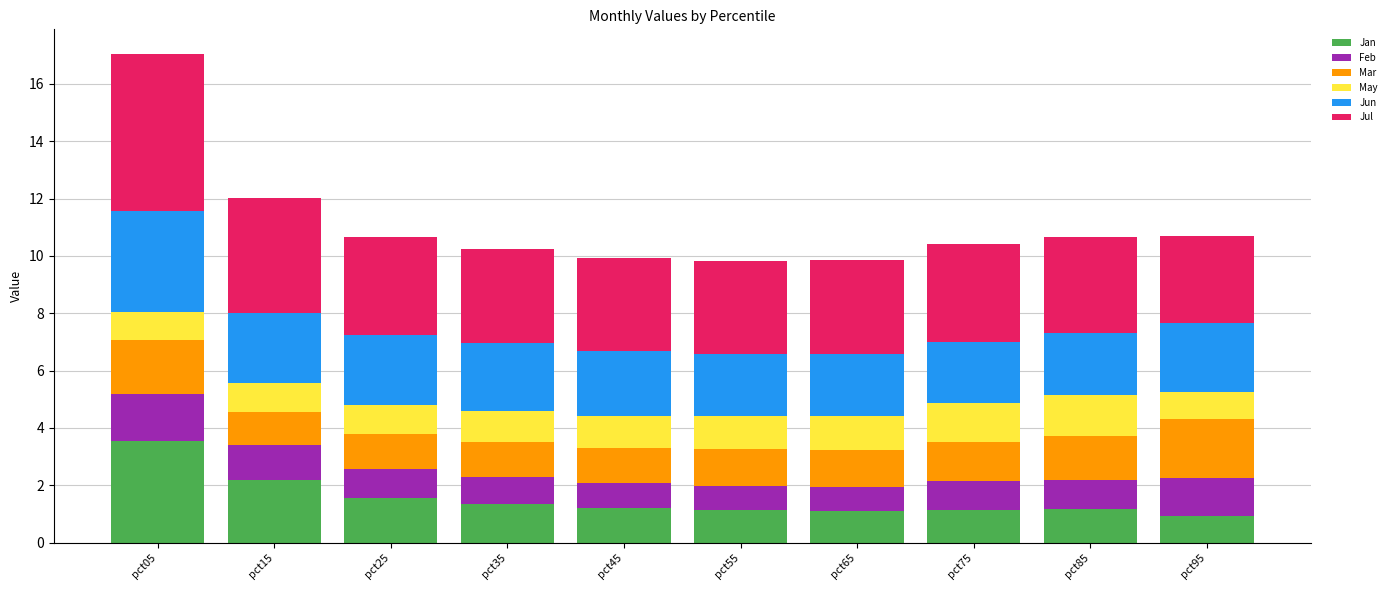

Count the number of categories in the chart.

10